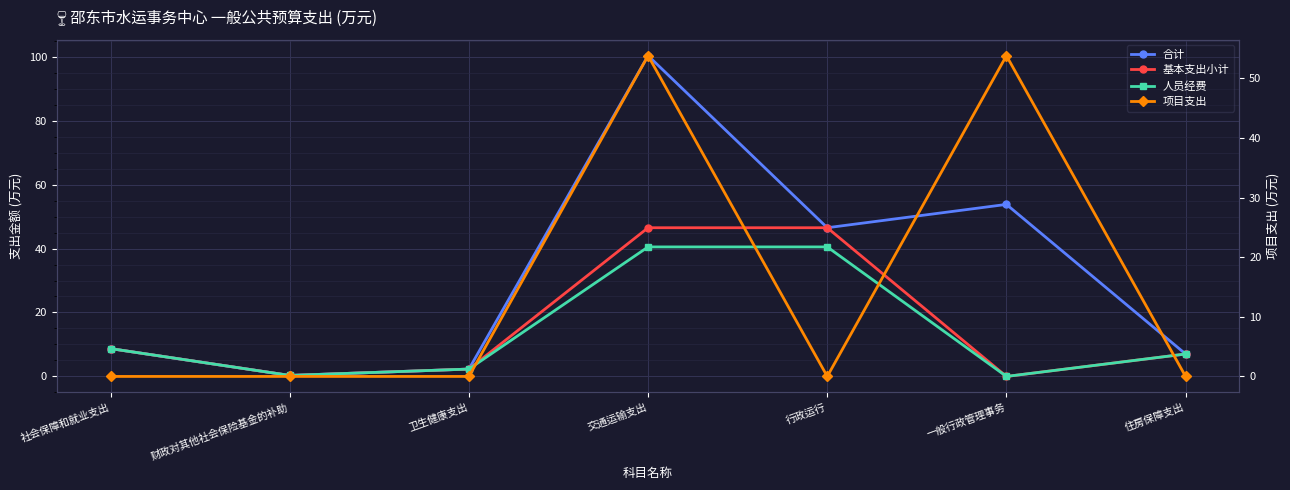

How many lines are shown in the chart?

4